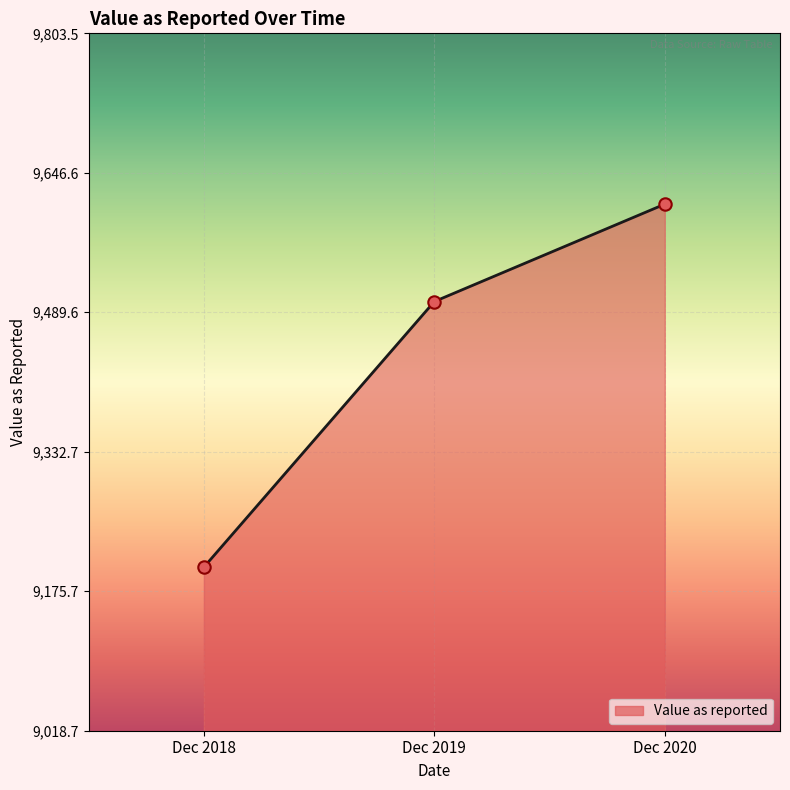

What is the change in value from Dec 2018 to Dec 2020?

+408.5